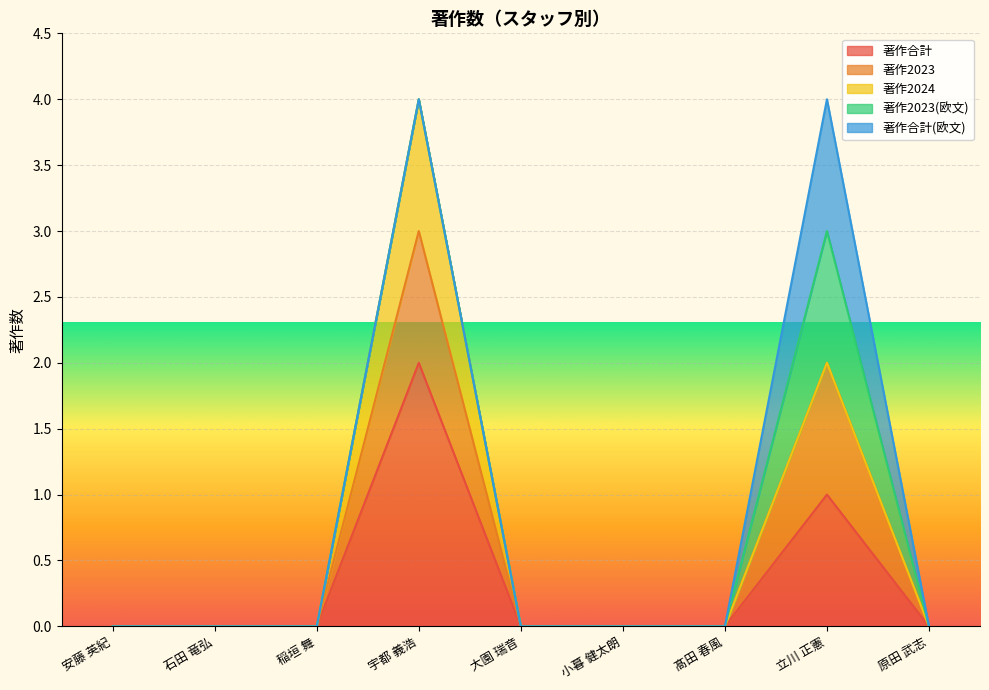

Count the 著作合計 values in the range 0 to 1.

8